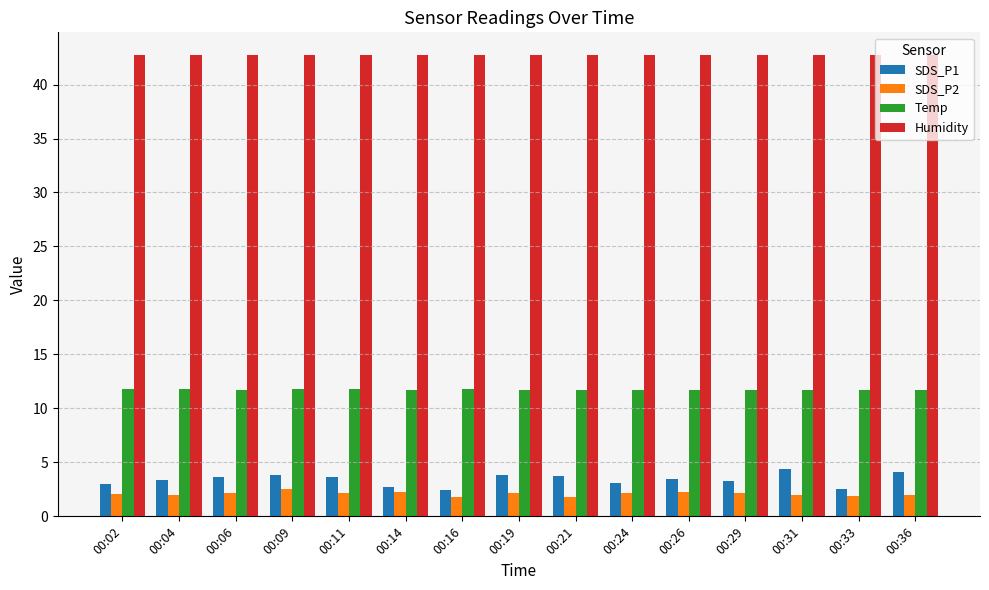

What is the value of the SDS_P1 bar at the 4th from the left?

3.8